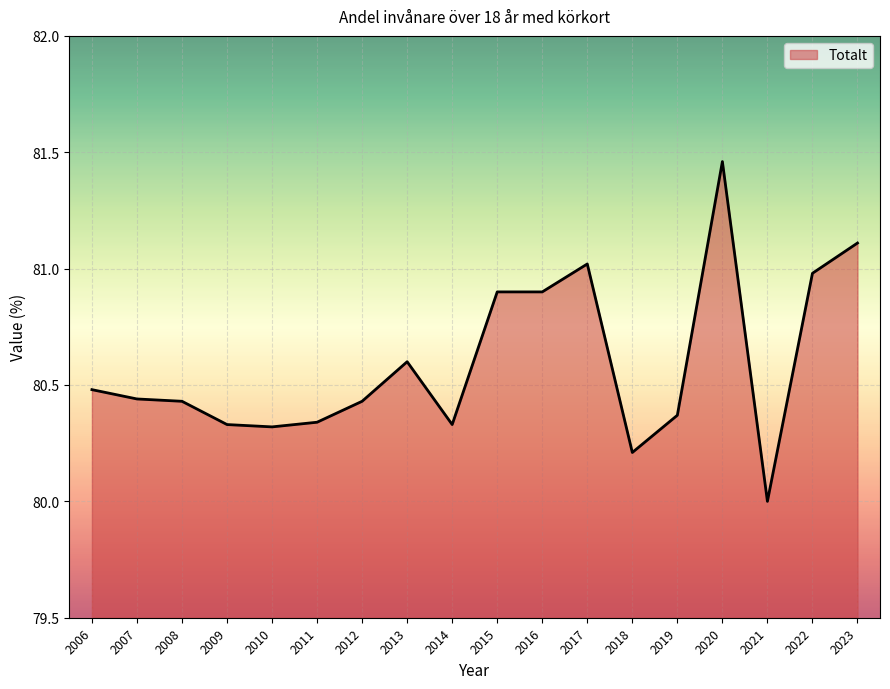

True or false: the data has more than 2 interior local peaks.

True